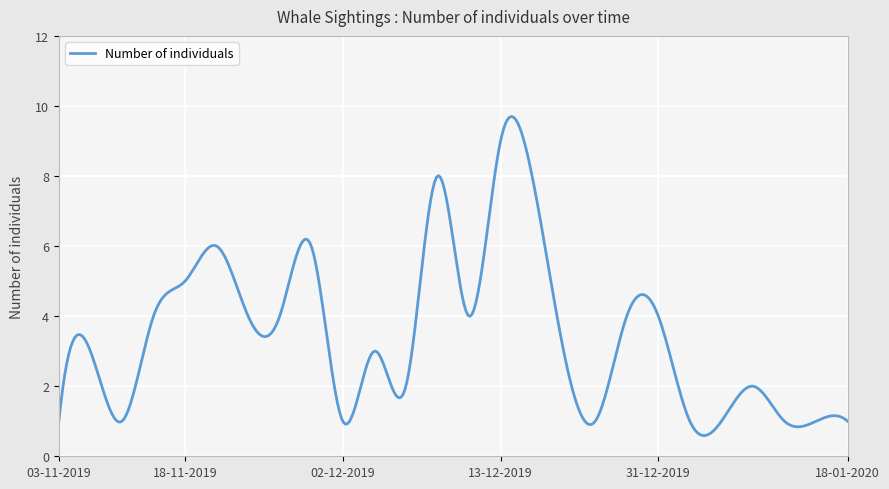

What is the minimum value shown in the chart?

0.6